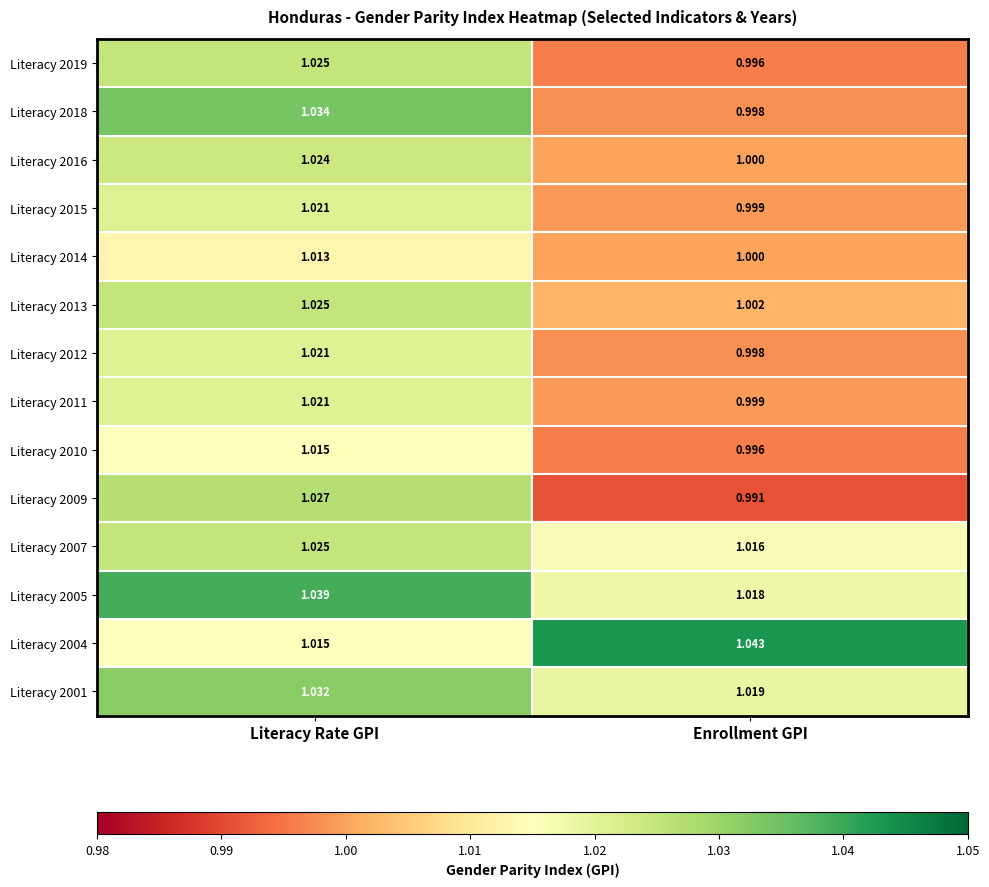

Which category has the highest value in the Literacy 2009 series?

Literacy Rate GPI